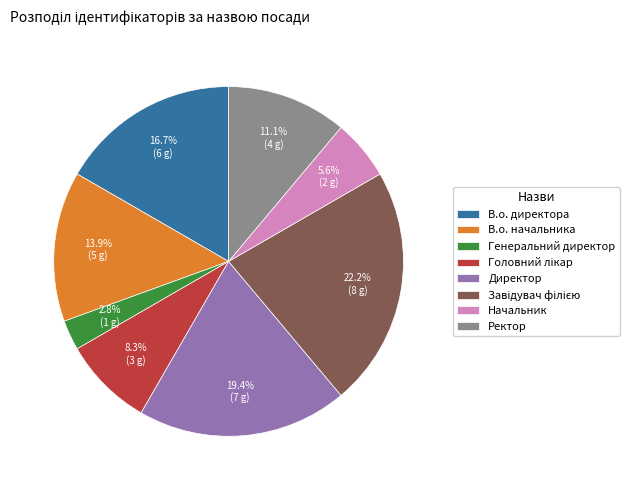

What is the smallest slice in the pie chart?

Генеральний директор